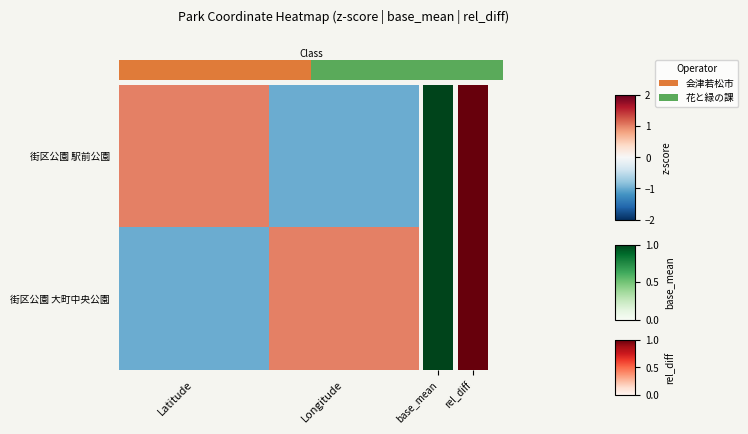

Rank the series by their maximum value, from lowest to highest.

街区公園 駅前公園, 街区公園 大町中央公園